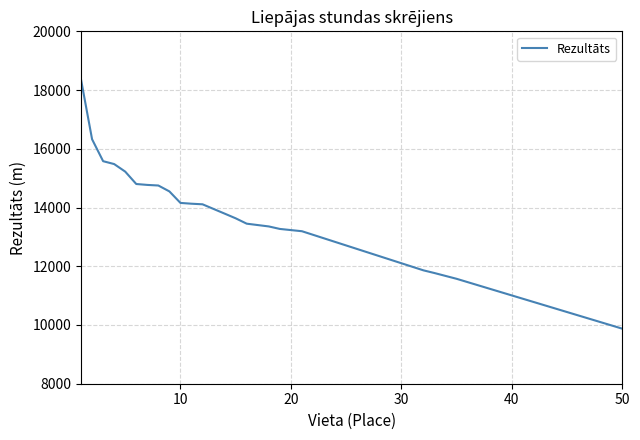

What is the difference between the maximum and minimum values?

8483